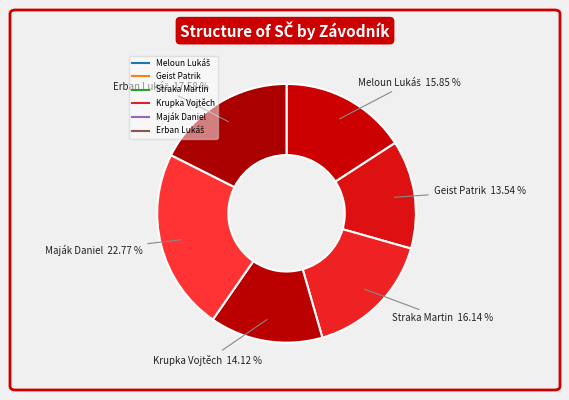

How many slices are in this pie chart?

6